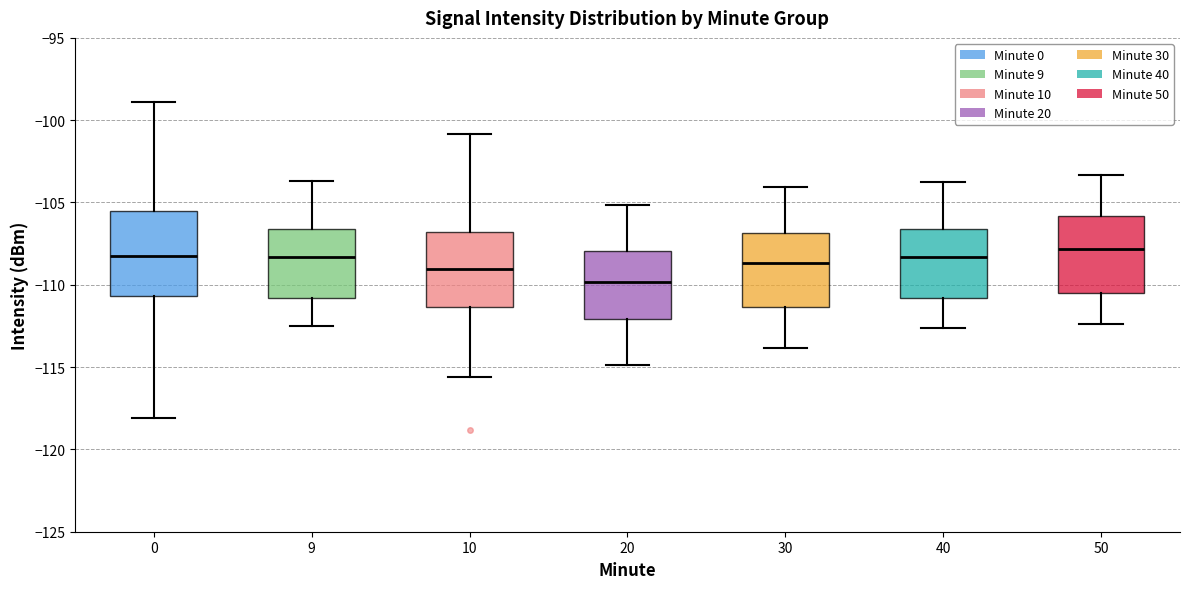

Where is the lower edge of the box at x = 40 on the y-axis? The values are not printed on the chart, so give them approximately, as read against the axis.

-111.0